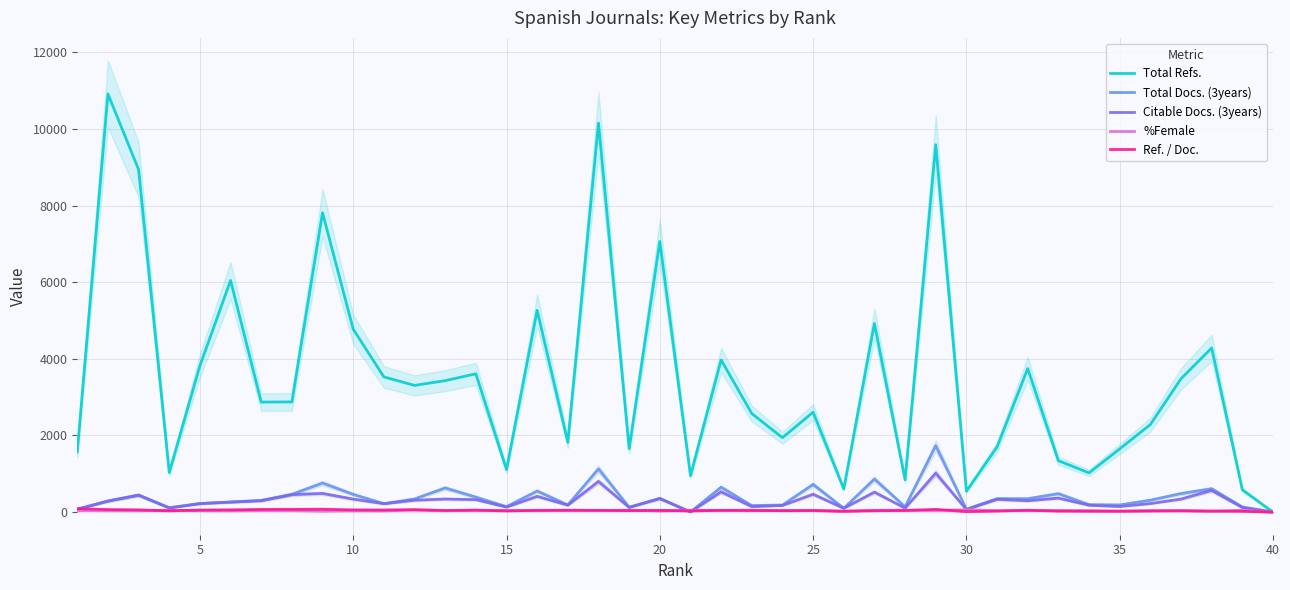

What is the value of the Total Refs. point at the 19th from the left?

1656